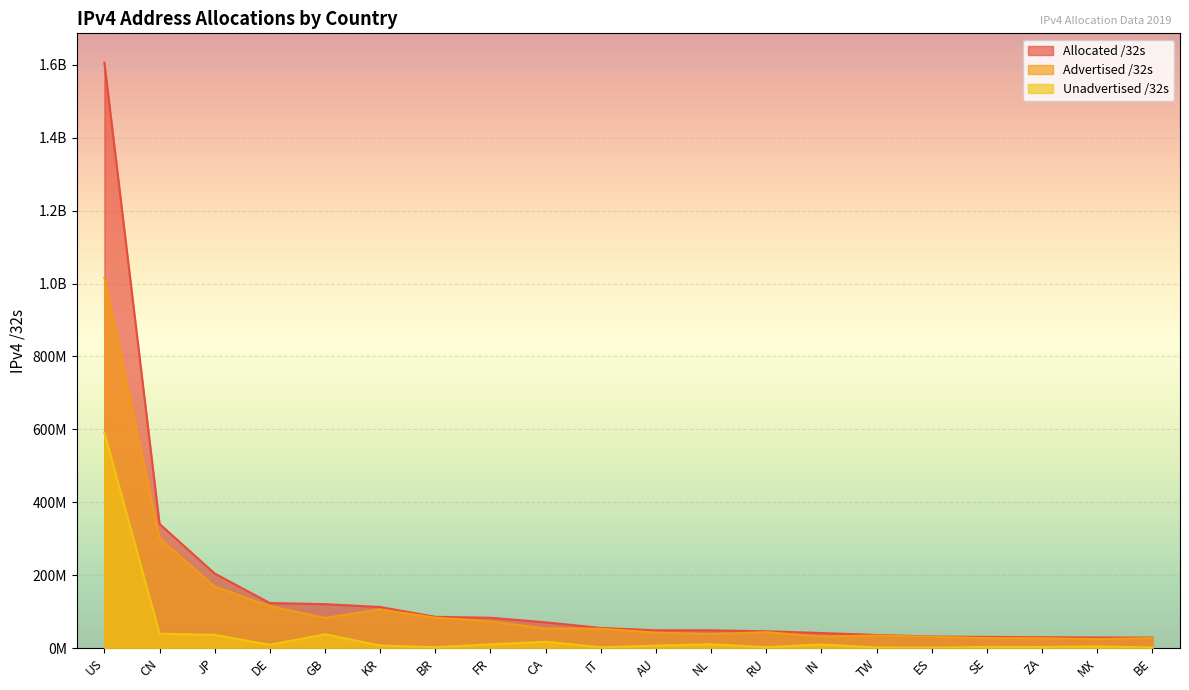

True or false: Allocated /32s and Advertised /32s cross at least once.

False